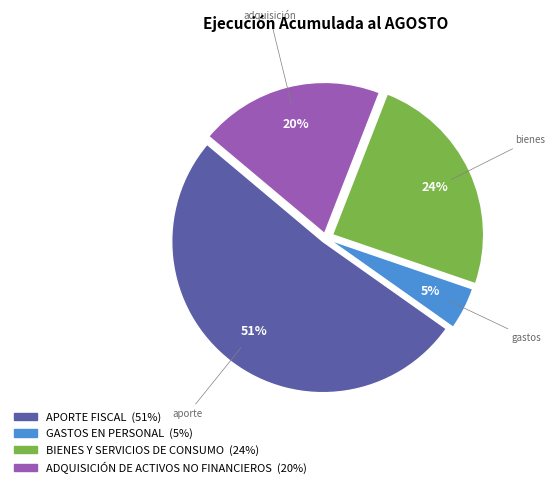

How many slices are in this pie chart?

4